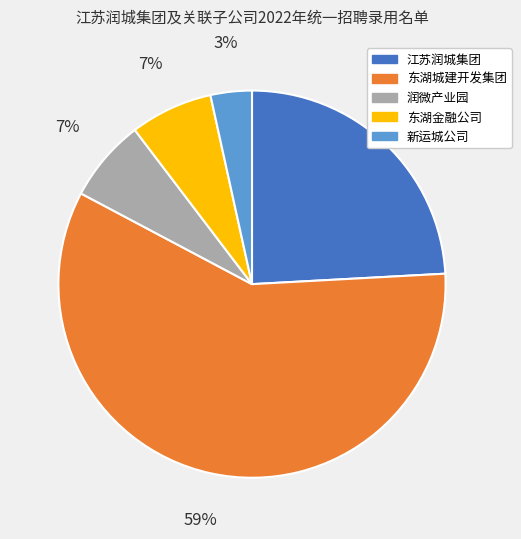

Is the sum of 东湖城建开发集团 and 润微产业园 greater than half?

Yes